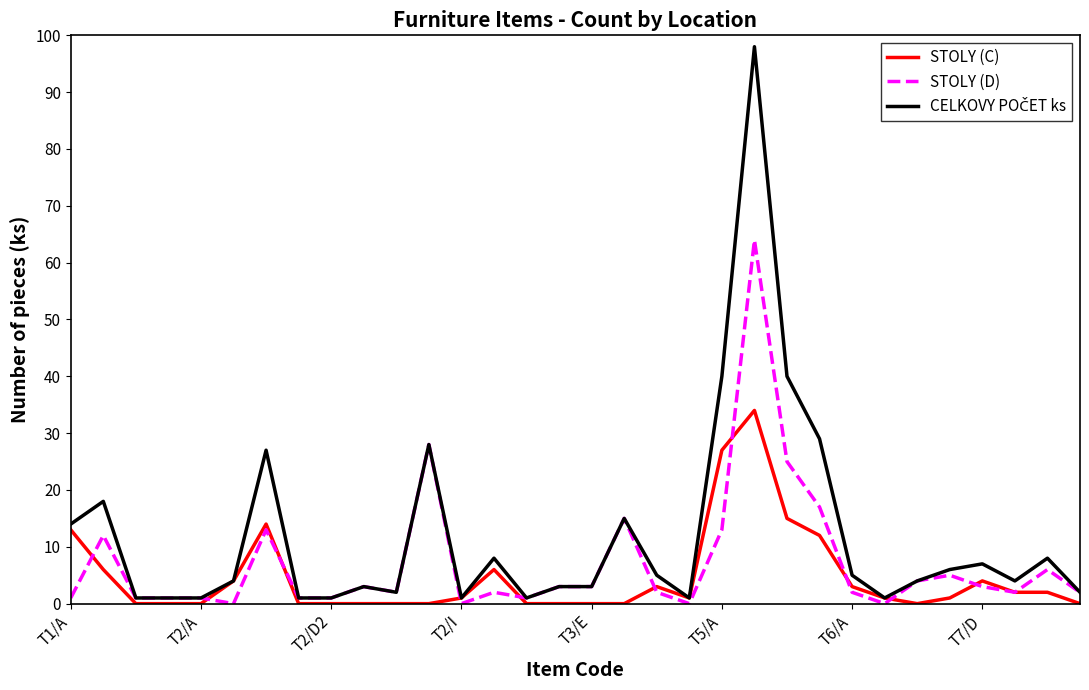

What is the highest value of the STOLY (D) series?

64